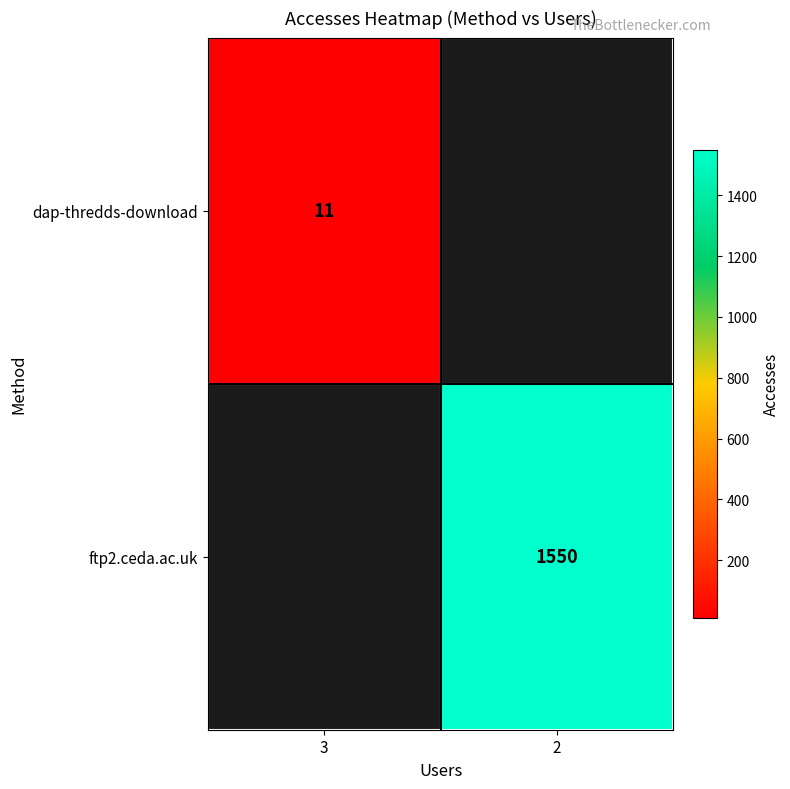

True or false: ftp2.ceda.ac.uk has a value of 1550 at 2.

True